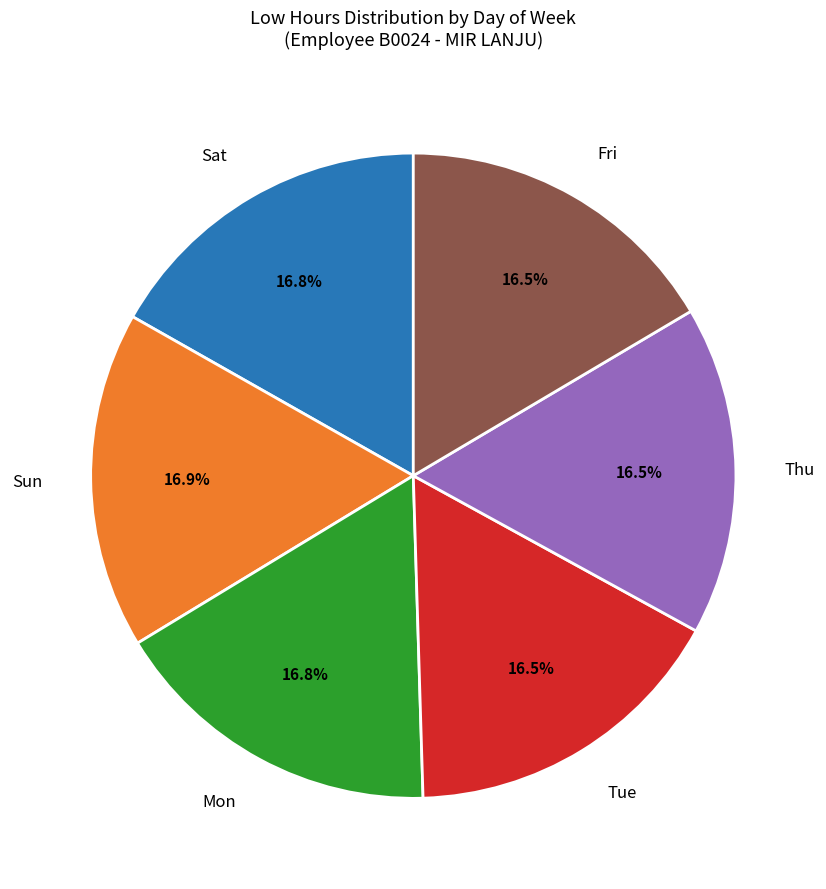

Is there any slice that represents more than half of the pie?

No